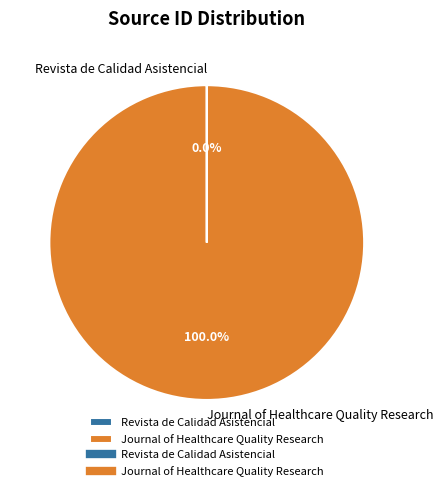

Which slice represents more than half of the pie?

Journal of Healthcare Quality Research